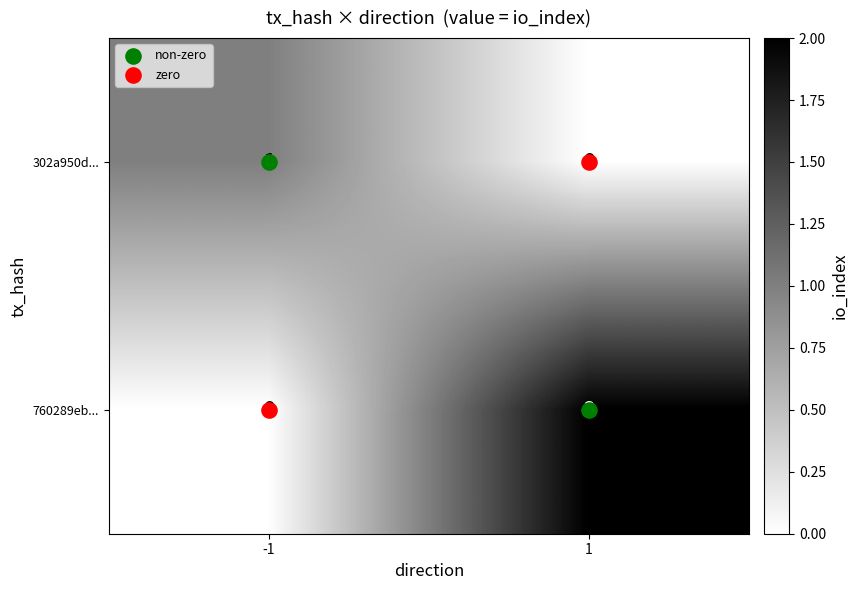

At 1, list the series in order from largest to smallest.

760289eb..., 302a950d...